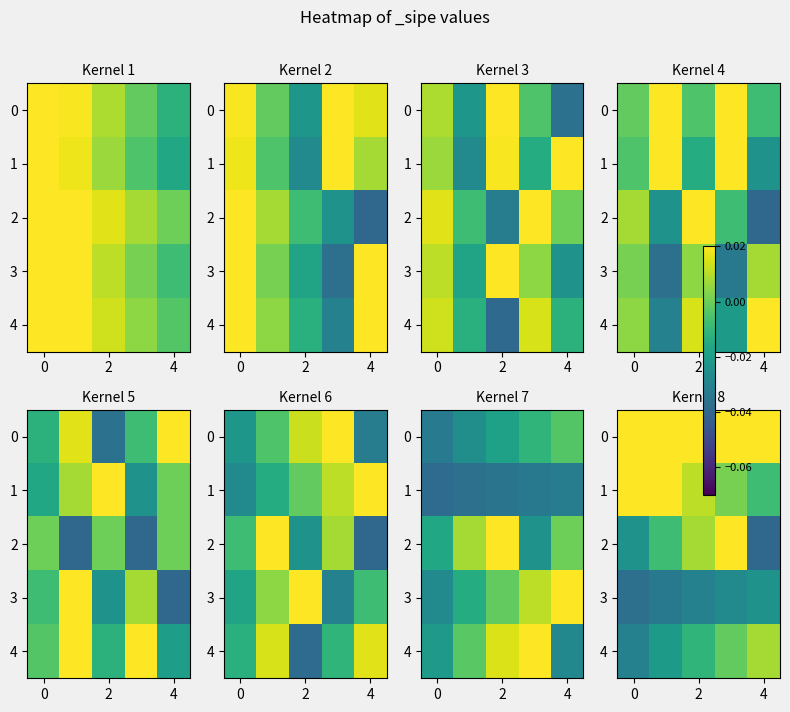

Which category has the lowest value across all series?

4